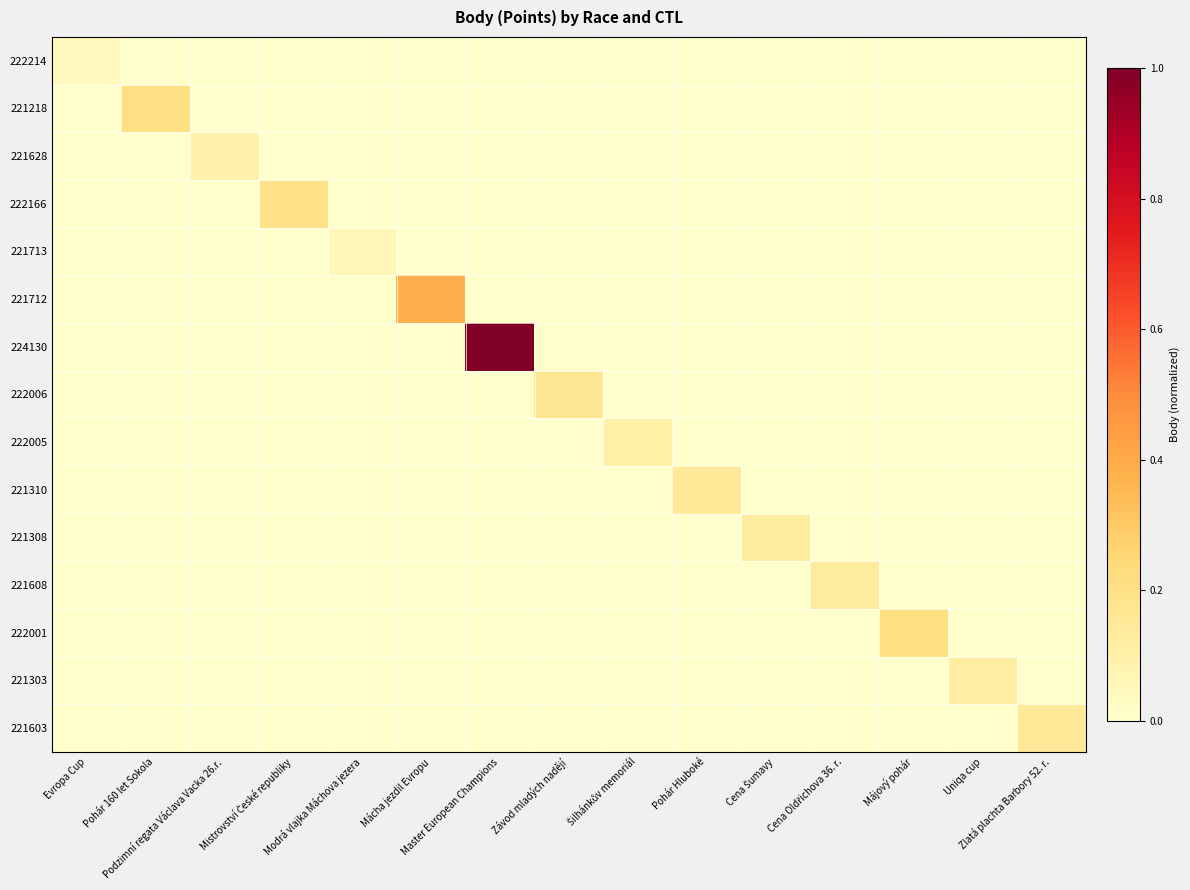

Rank the series by their maximum value, from lowest to highest.

222214, 221713, 221628, 222005, 221303, 221308, 221608, 221310, 221603, 222006, 222166, 221218, 222001, 221712, 224130